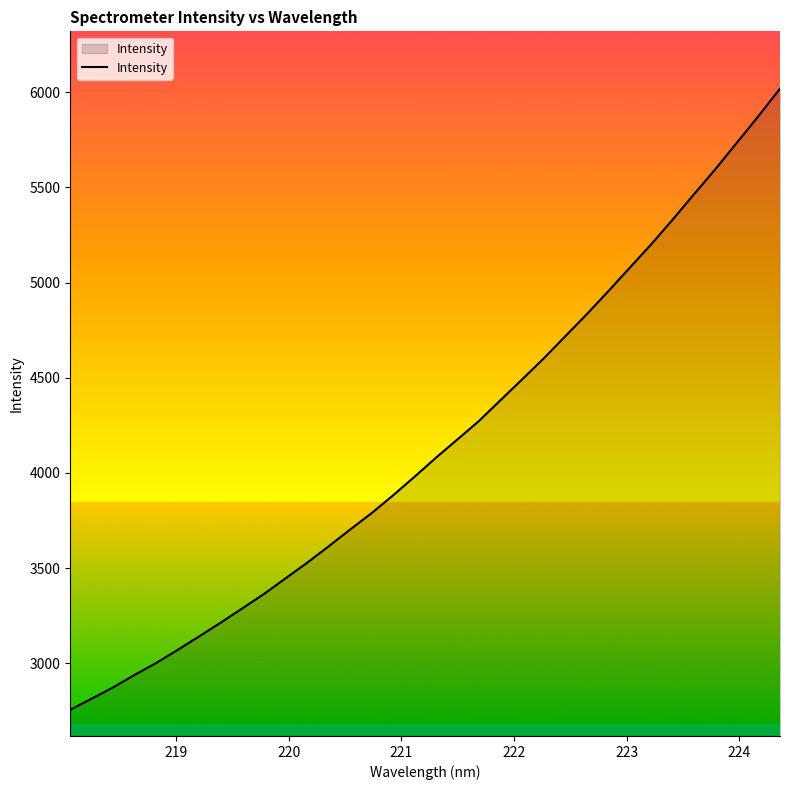

What is the difference between the maximum and minimum values?

3263.2